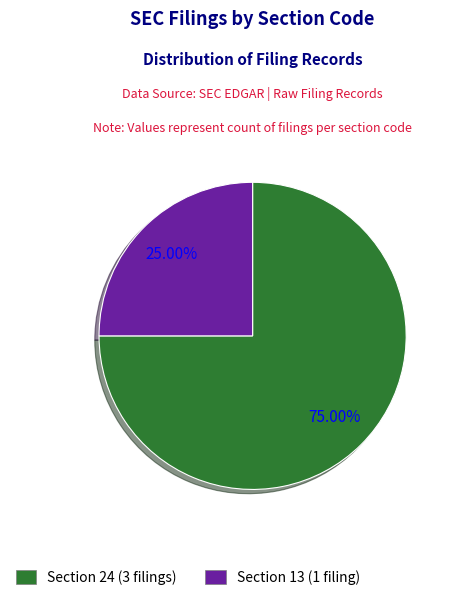

Is there a majority slice in this chart?

Yes